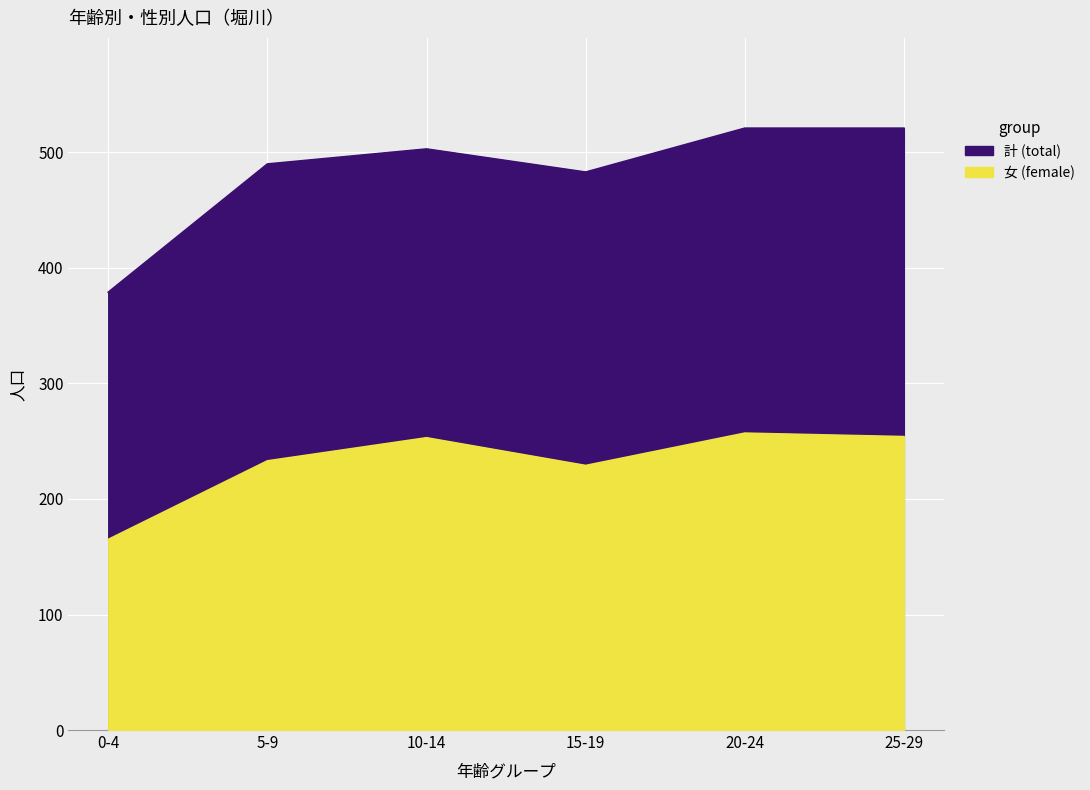

Which has a higher value, 10-14 or 20-24?

20-24